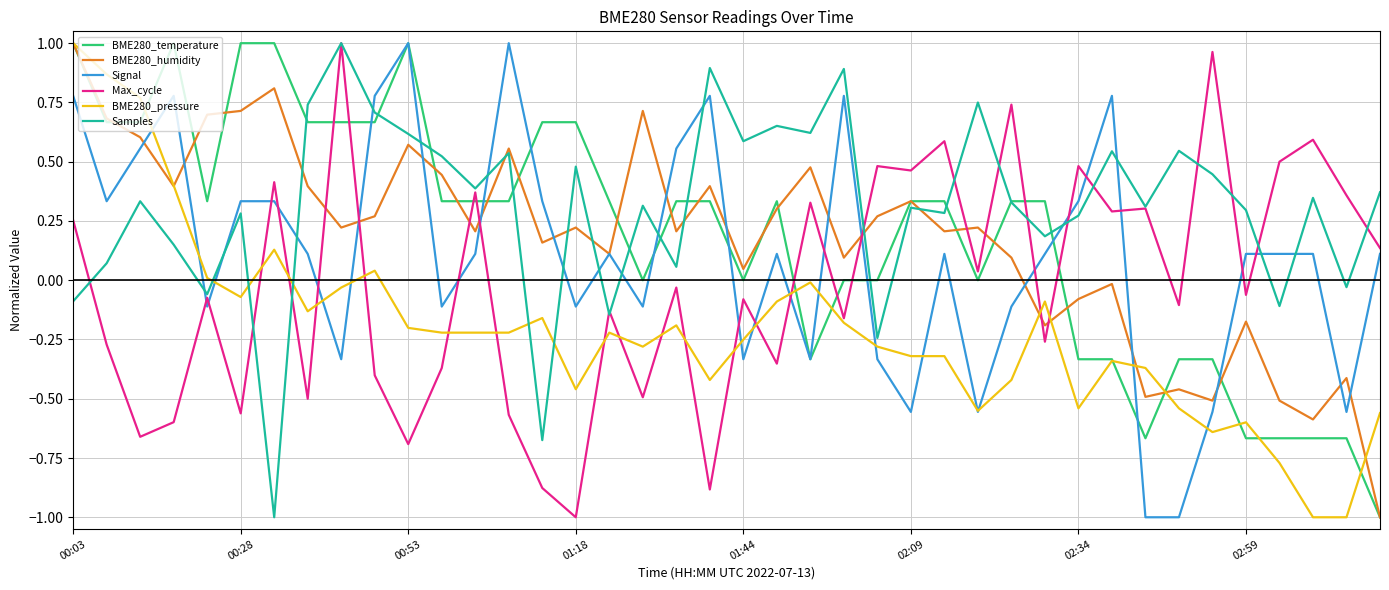

How many intersections are there between Max_cycle and BME280_temperature?

9